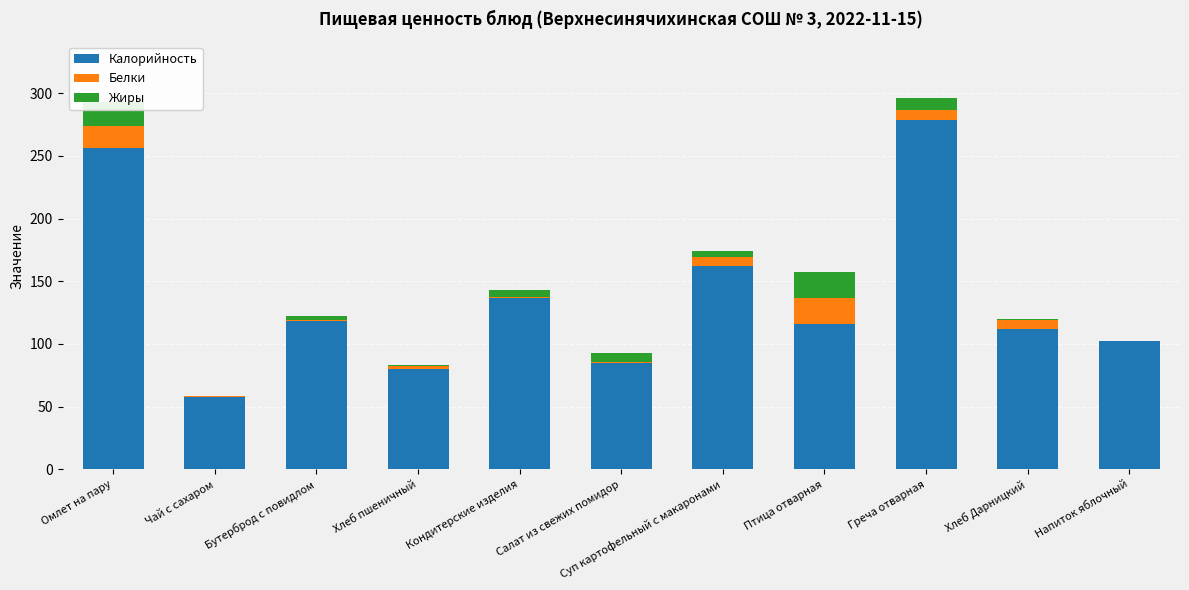

True or false: Калорийность has a value of 40.1 at Хлеб Дарницкий.

False